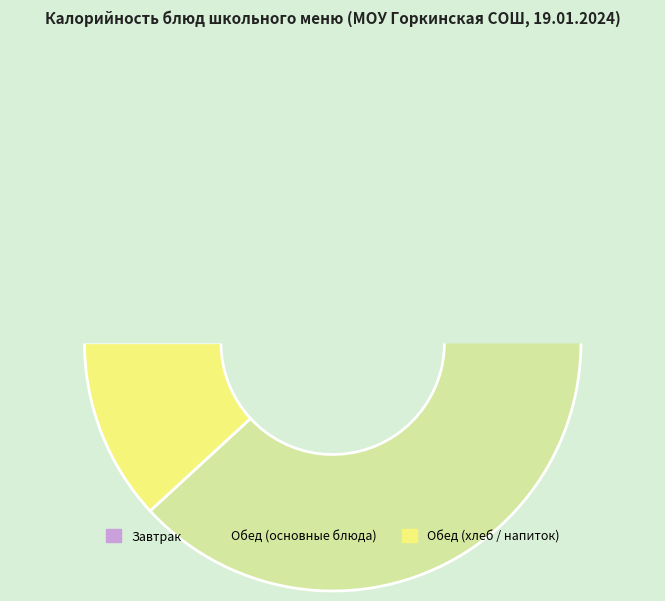

The Помидор в нарезке slice represents 9% of the pie. True or false?

False